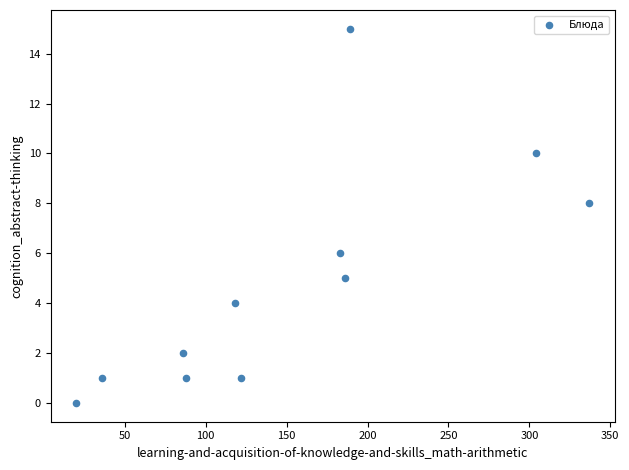

What is the range of Y values (max minus min)?

15